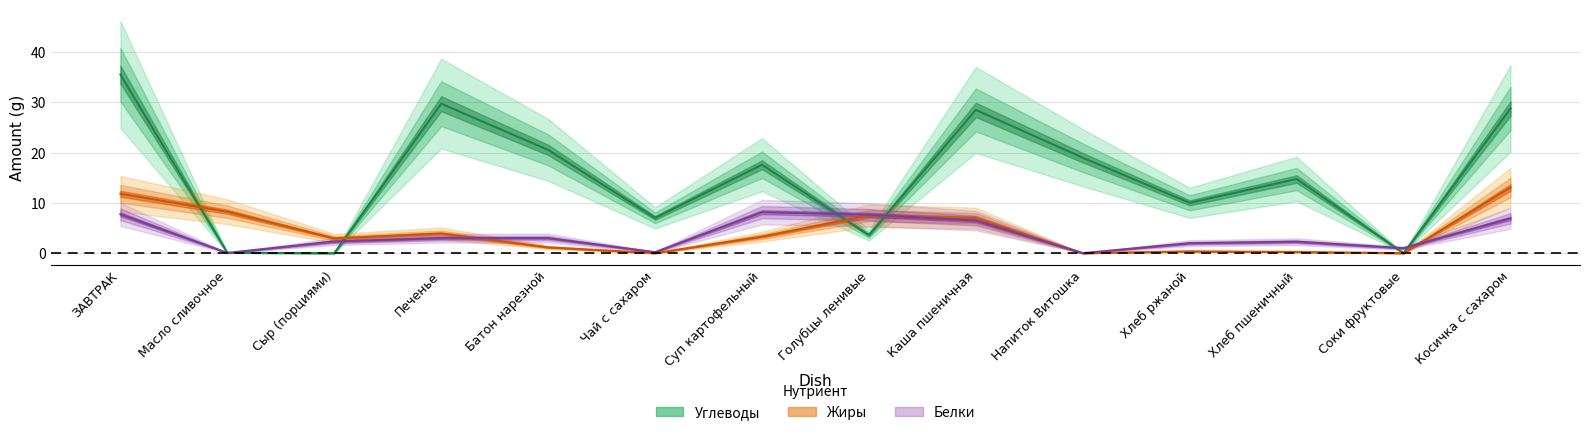

Reading right to left, extract all data points from this chart.

Белки: Косичка с сахаром=6.9	Соки фруктовые=1.0	Хлеб пшеничный=2.3	Хлеб ржаной=2.0	Напиток Витошка=0.0	Каша пшеничная=6.5	Голубцы ленивые=7.7	Суп картофельный=8.2	Чай с сахаром=0.2	Батон нарезной=3.0	Печенье=3.0	Сыр (порциями)=2.3	Масло сливочное=0.1	ЗАВТРАК=7.7
Жиры: Косичка с сахаром=13.1	Соки фруктовые=0.0	Хлеб пшеничный=0.2	Хлеб ржаной=0.4	Напиток Витошка=0.0	Каша пшеничная=7.0	Голубцы ленивые=7.5	Суп картофельный=3.3	Чай с сахаром=0.0	Батон нарезной=1.2	Печенье=3.9	Сыр (порциями)=3.0	Масло сливочное=8.2	ЗАВТРАК=11.8
Углеводы: Косичка с сахаром=28.8	Соки фруктовые=0.0	Хлеб пшеничный=14.8	Хлеб ржаной=10.0	Напиток Витошка=19.0	Каша пшеничная=28.5	Голубцы ленивые=3.6	Суп картофельный=17.6	Чай с сахаром=7.0	Батон нарезной=20.6	Печенье=29.8	Сыр (порциями)=0.0	Масло сливочное=0.1	ЗАВТРАК=35.5